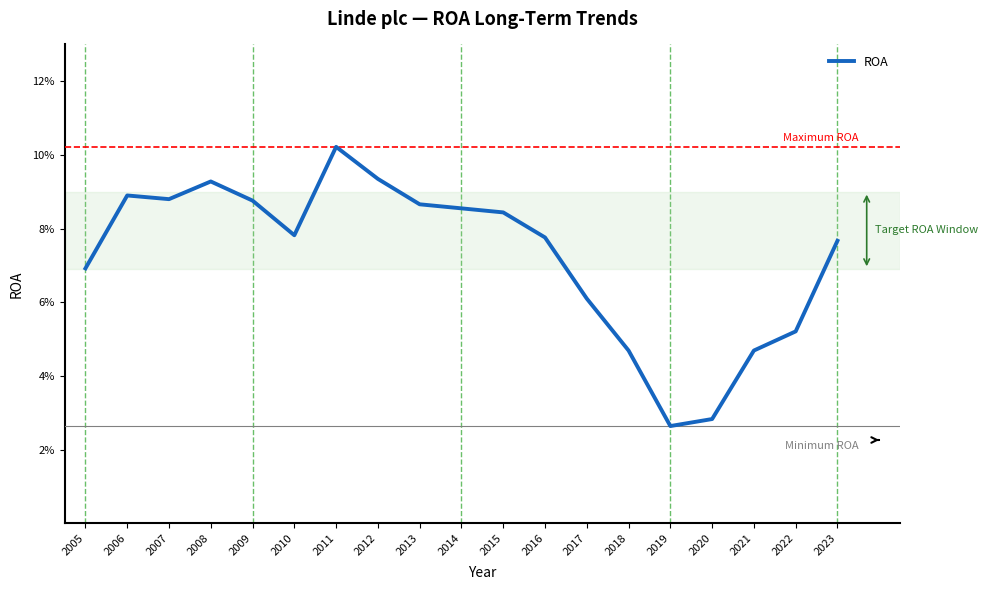

Does the chart have visible grid lines?

No